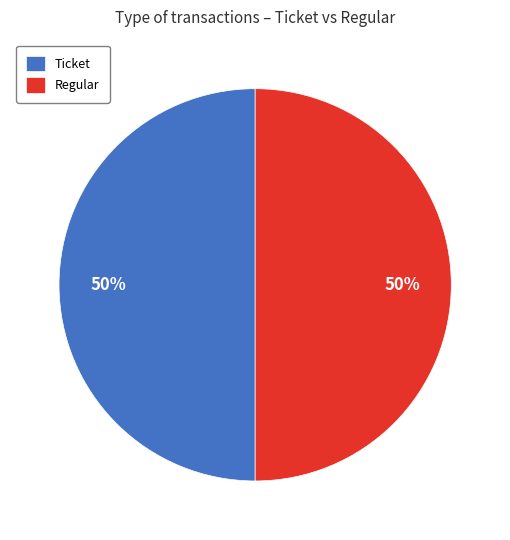

The Ticket slice represents 50% of the pie. True or false?

True